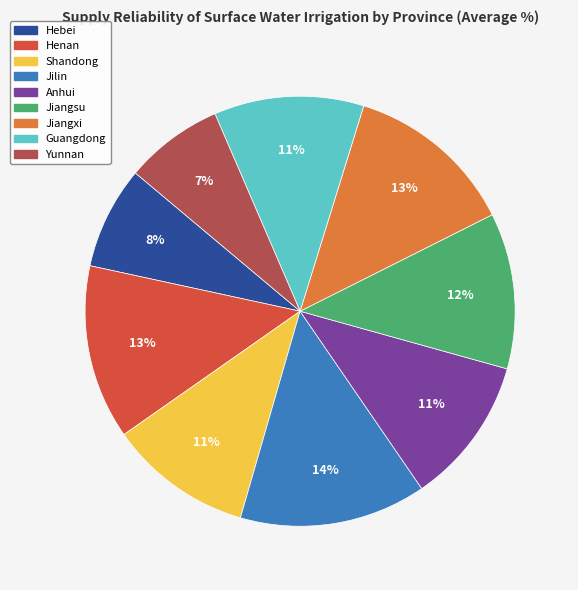

Count the number of slices in the pie.

9